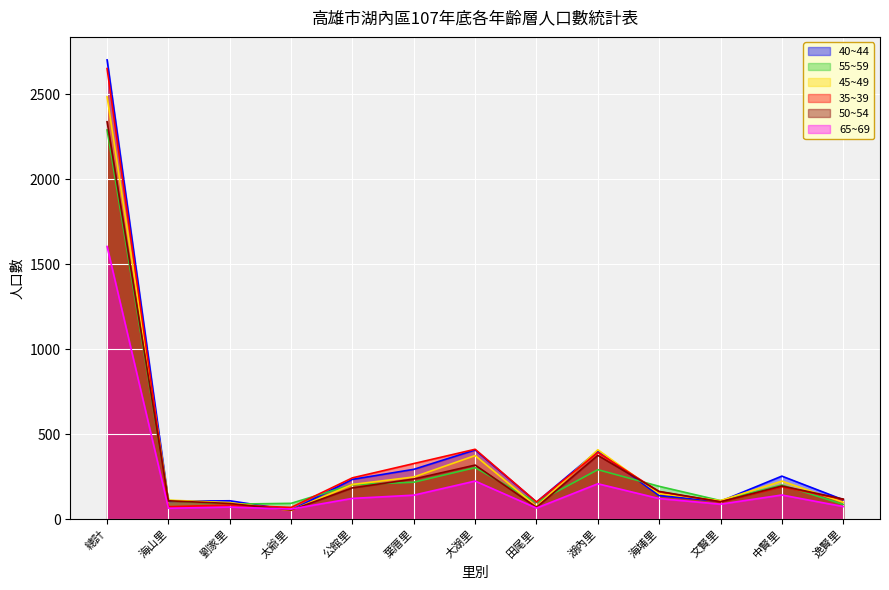

At how many categories does at least one series exceed 2425?

1